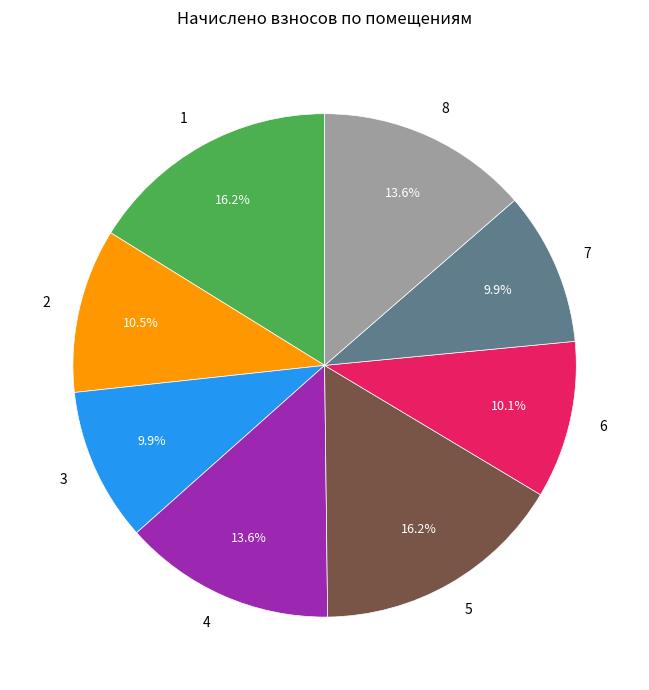

Is there a majority slice in this chart?

No